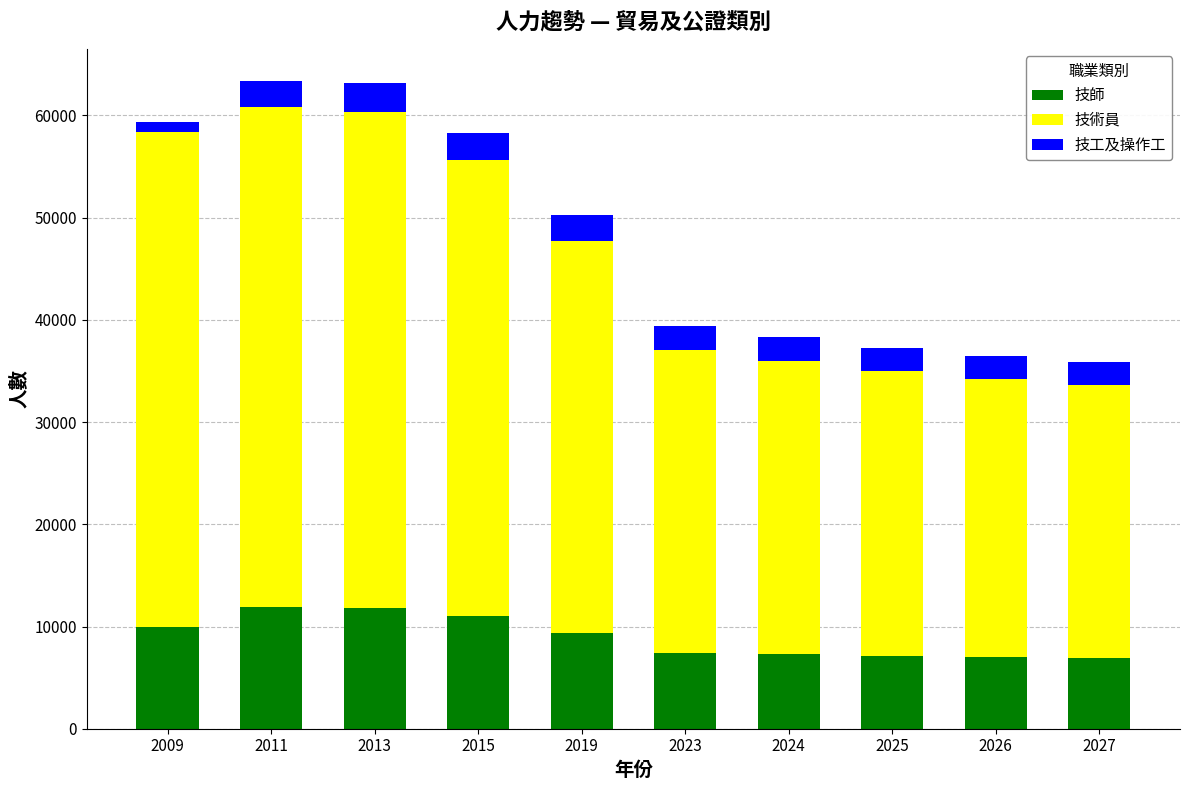

True or false: 技師 has a value of 11440 at 2027.

False